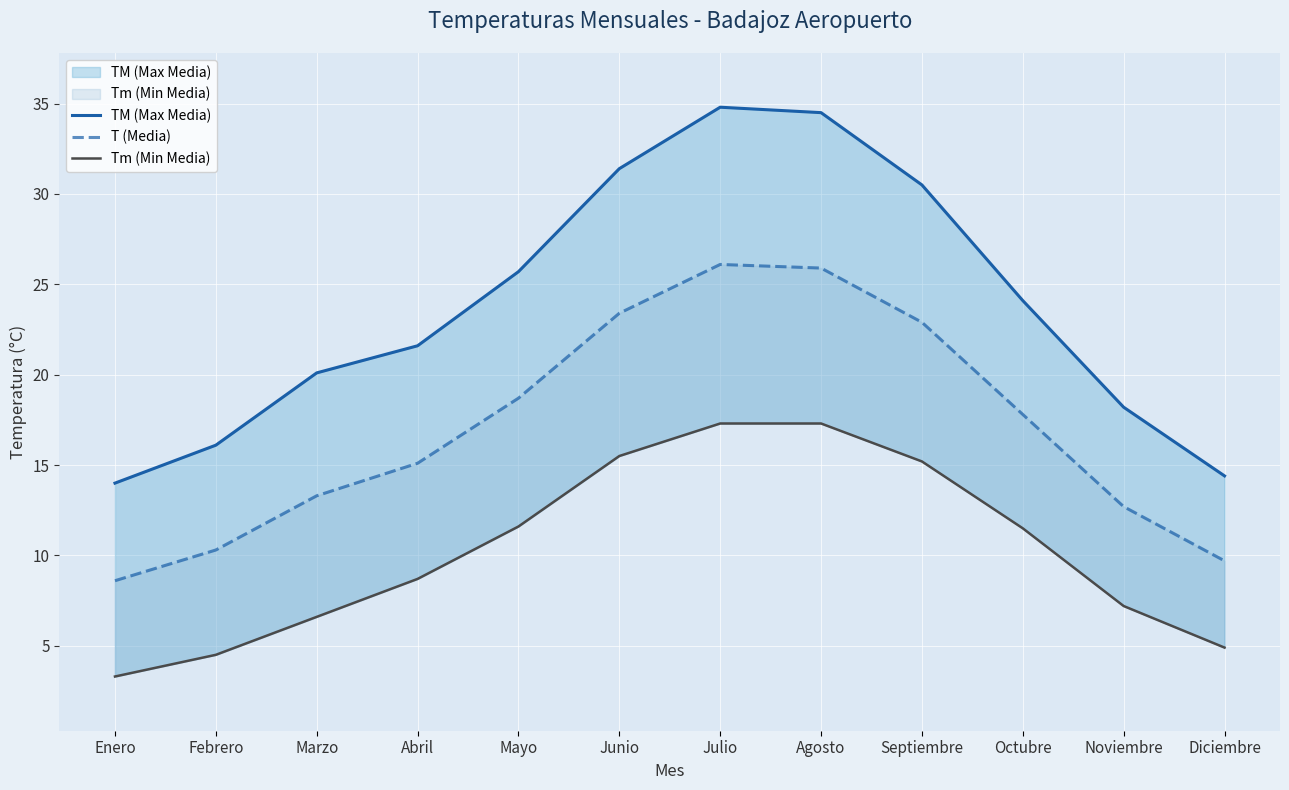

What is the lowest value of the T (Media) series?

8.6